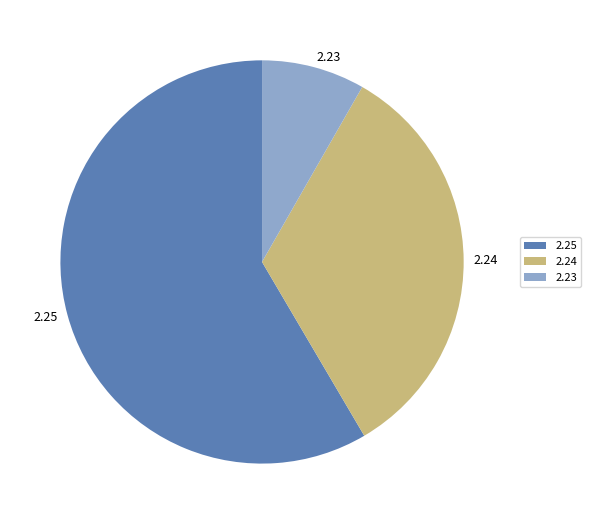

What is the ratio of the value at 2.25 to the value at 2.23?

7.1